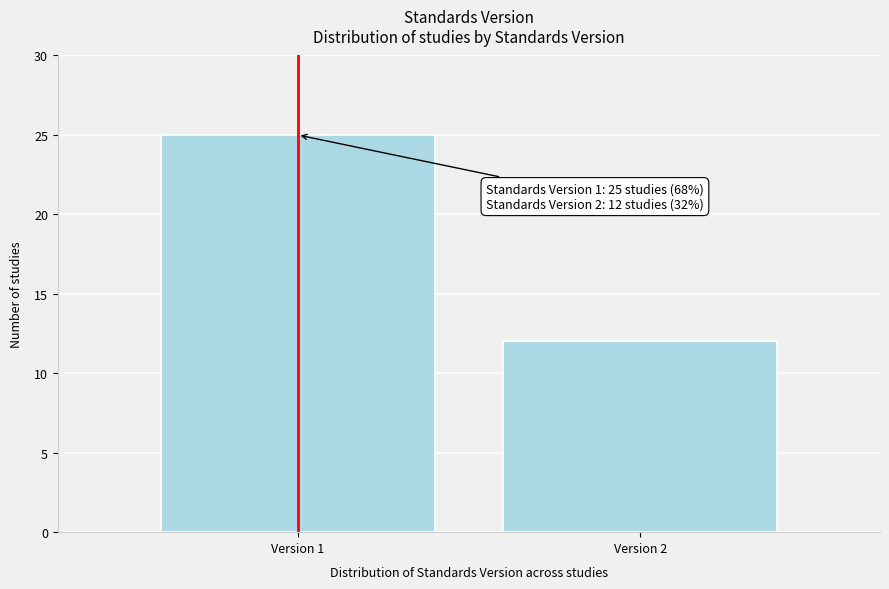

Reading left to right, extract all data points from this chart.

25	12